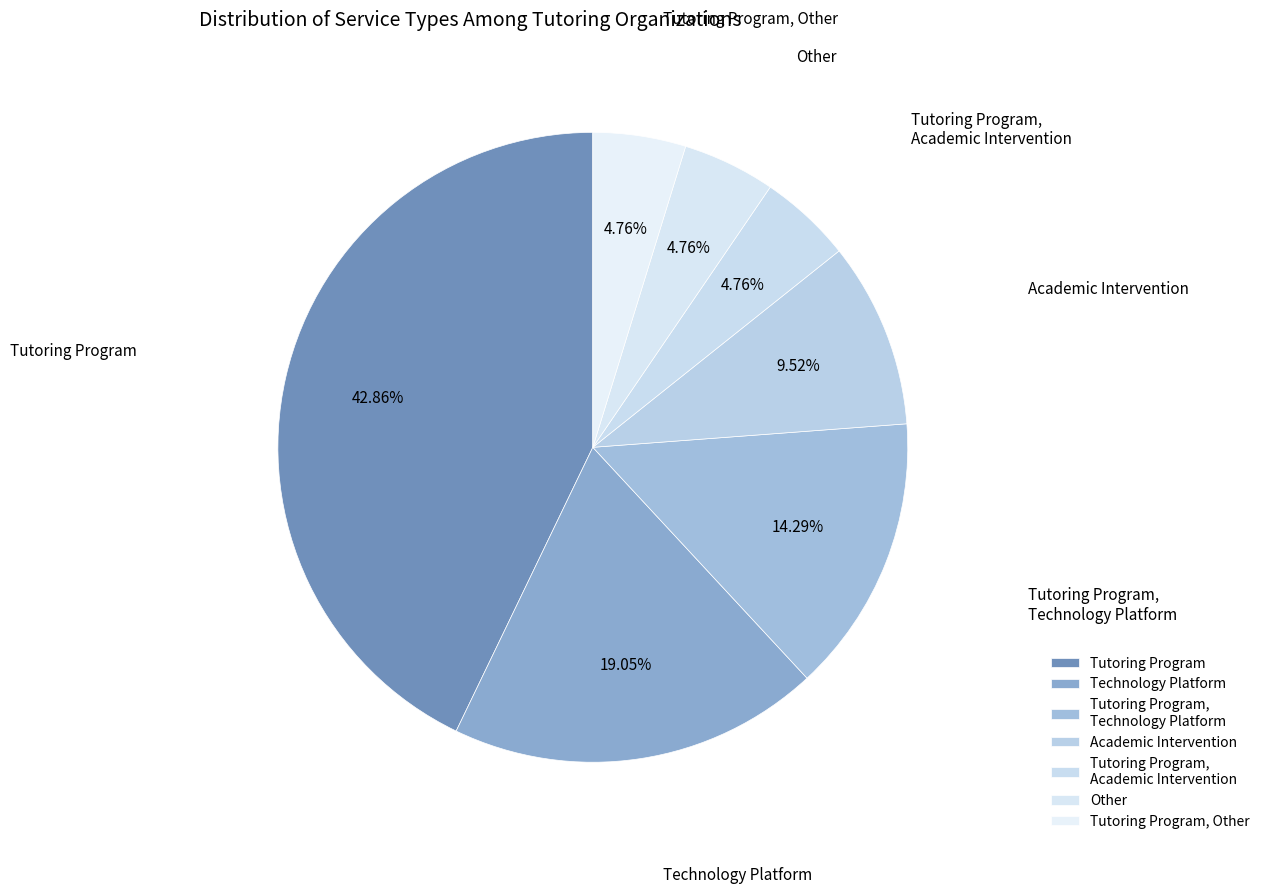

How many slices are in this pie chart?

7